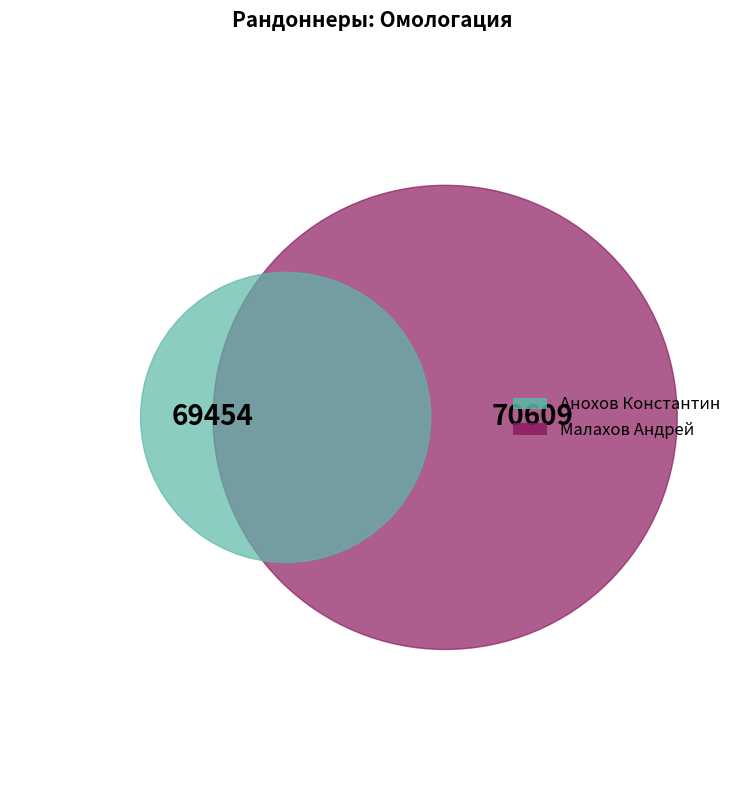

Which category has the biggest portion of the pie?

Малахов Андрей